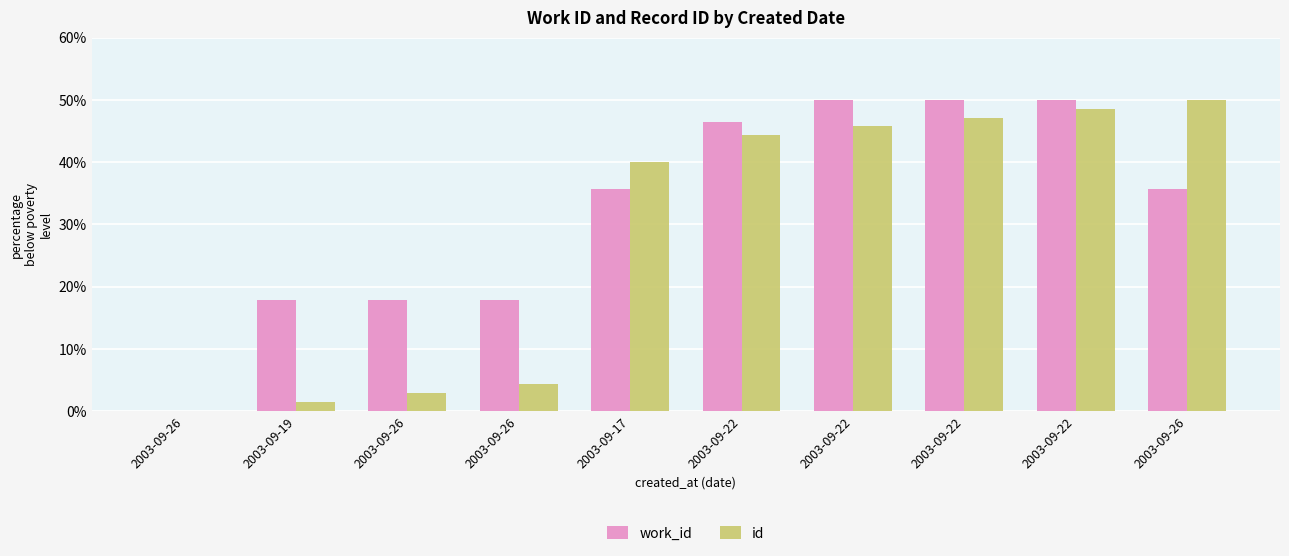

What is the difference between the highest and lowest values at 2003-09-22?

2.1